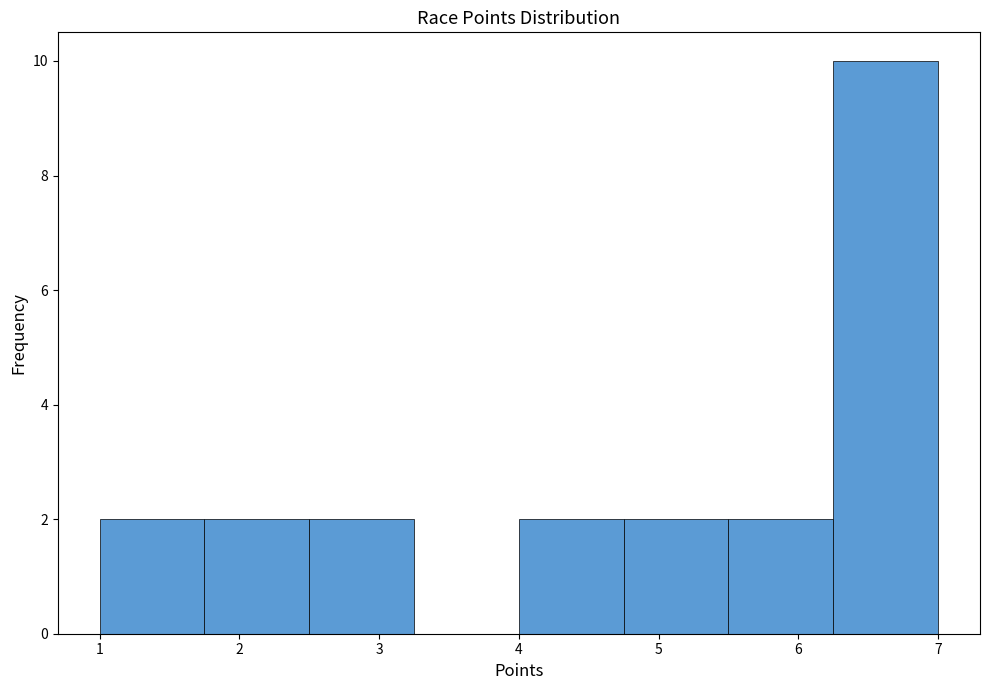

Which range on the x-axis has the tallest bar?

6.25 to 7.00